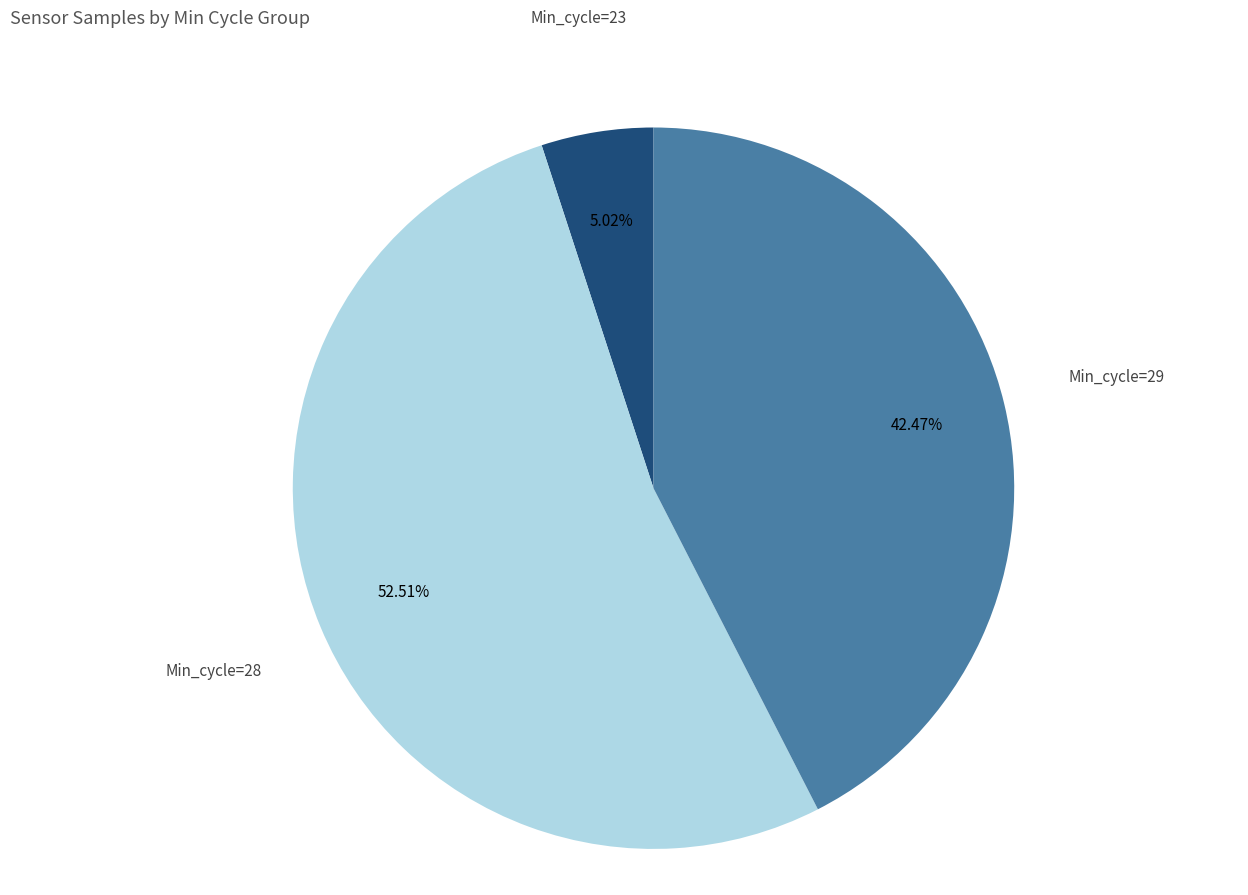

Is there a majority slice in this chart?

Yes